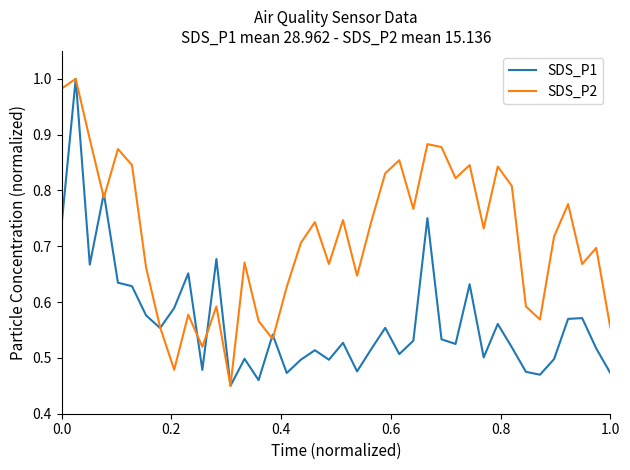

After their last crossing, which series has the higher values: SDS_P1 or SDS_P2?

SDS_P2